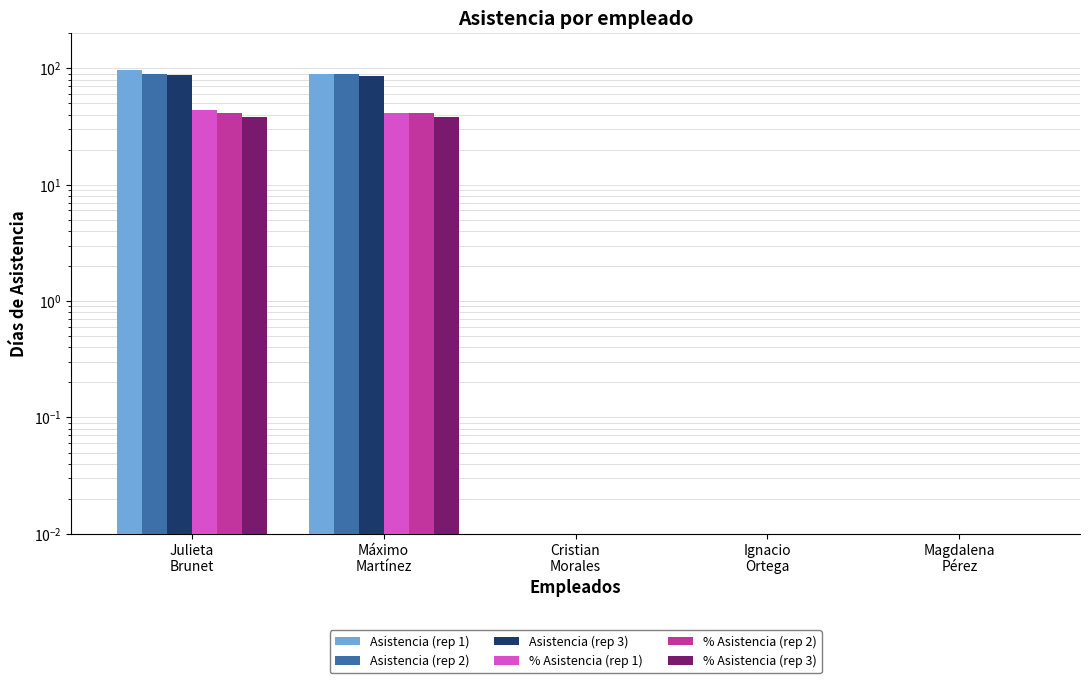

At Magdalena
Pérez, list the series in order from largest to smallest.

Asistencia (rep 1), Asistencia (rep 2), Asistencia (rep 3), % Asistencia (rep 1), % Asistencia (rep 2), % Asistencia (rep 3)